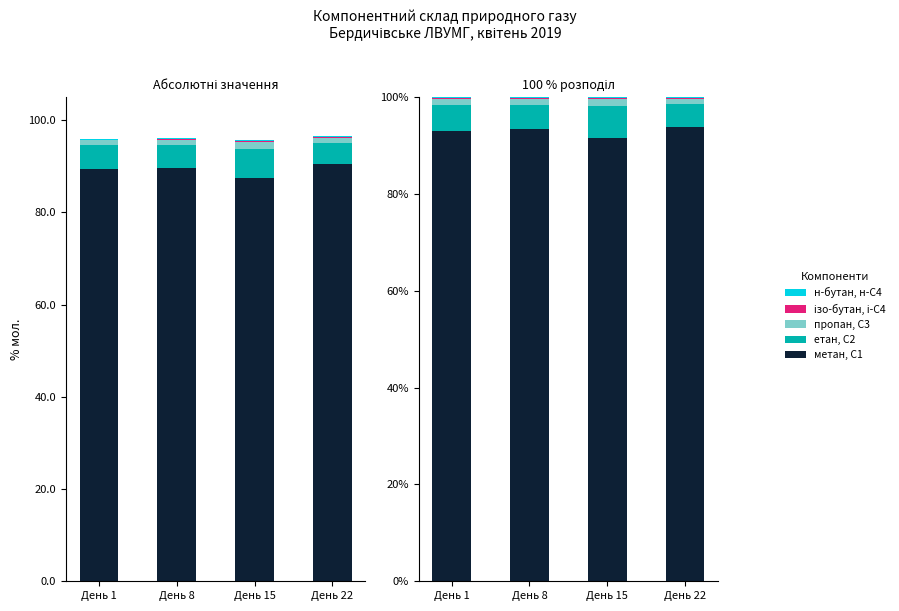

What is the total value across all series at День 1?

100.0